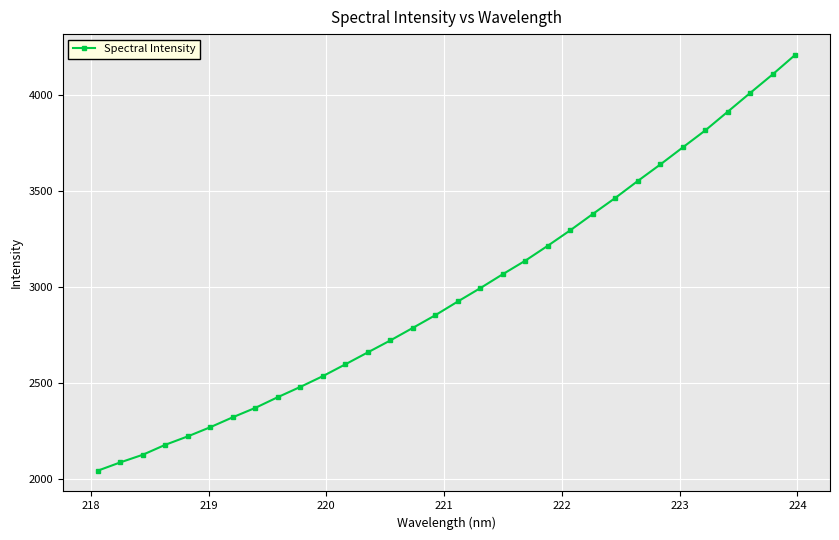

What is the difference between the maximum and minimum values?

2167.1